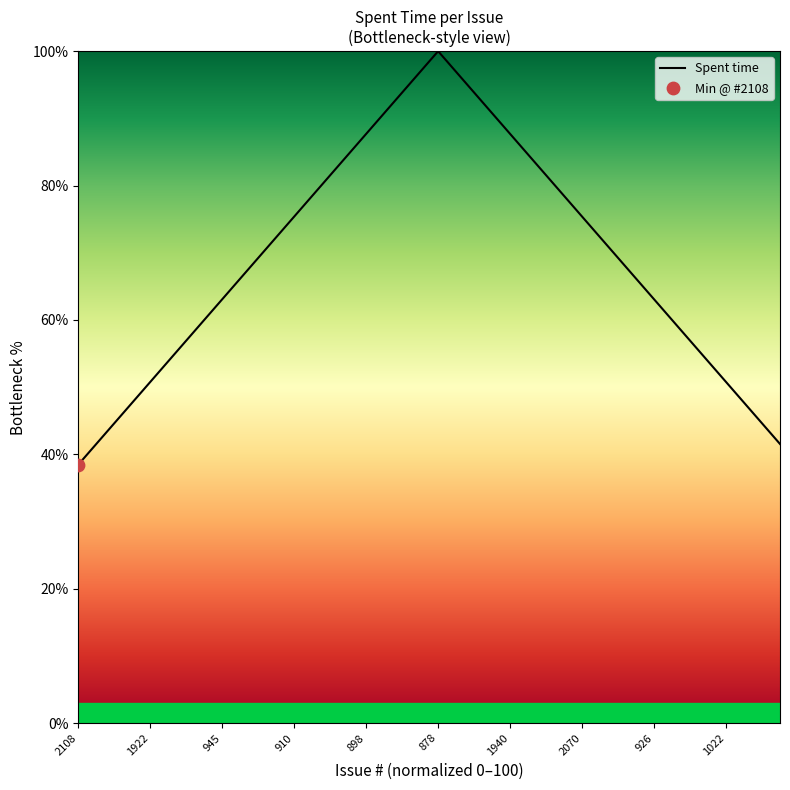

What is the minimum value shown in the chart?

38.5